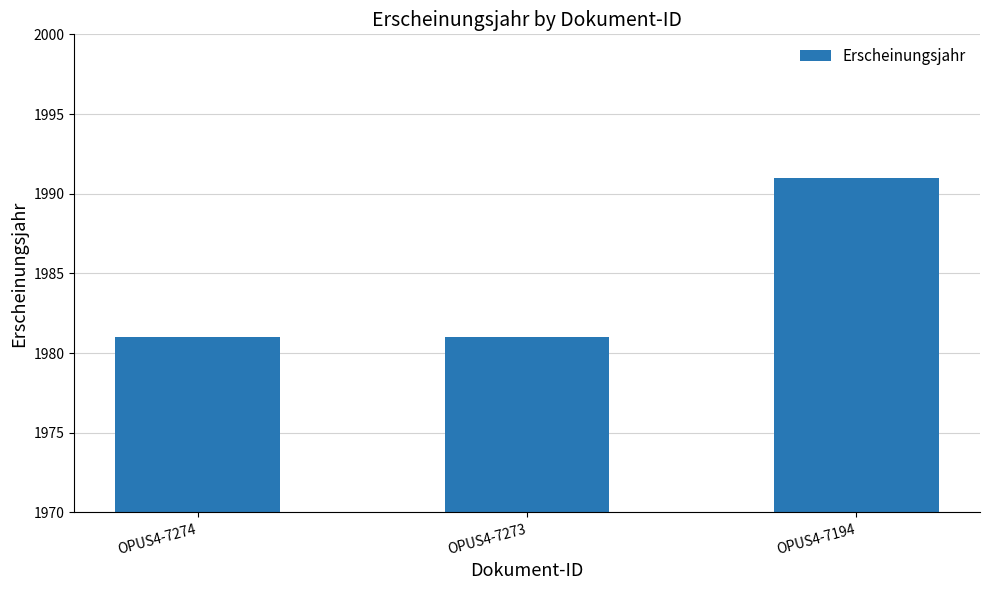

How many distinct data groups are displayed?

1